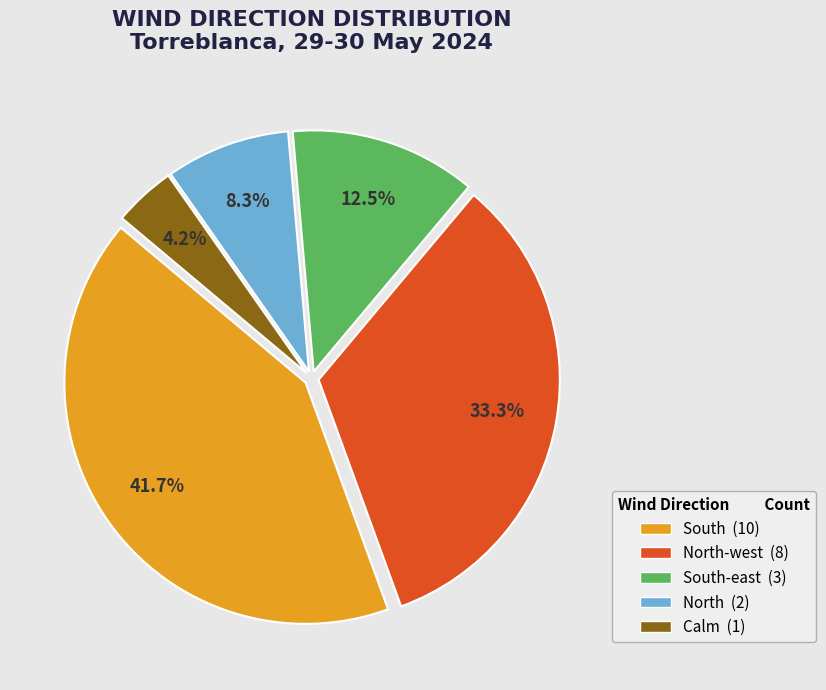

Which slice is the smallest?

Calm (1)